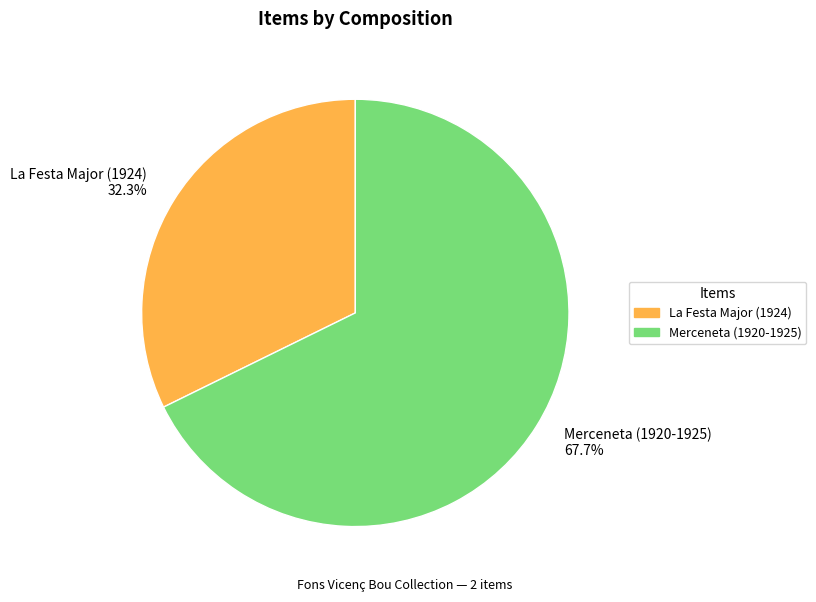

To the nearest percent, what portion does La Festa Major (1924) represent?

32%